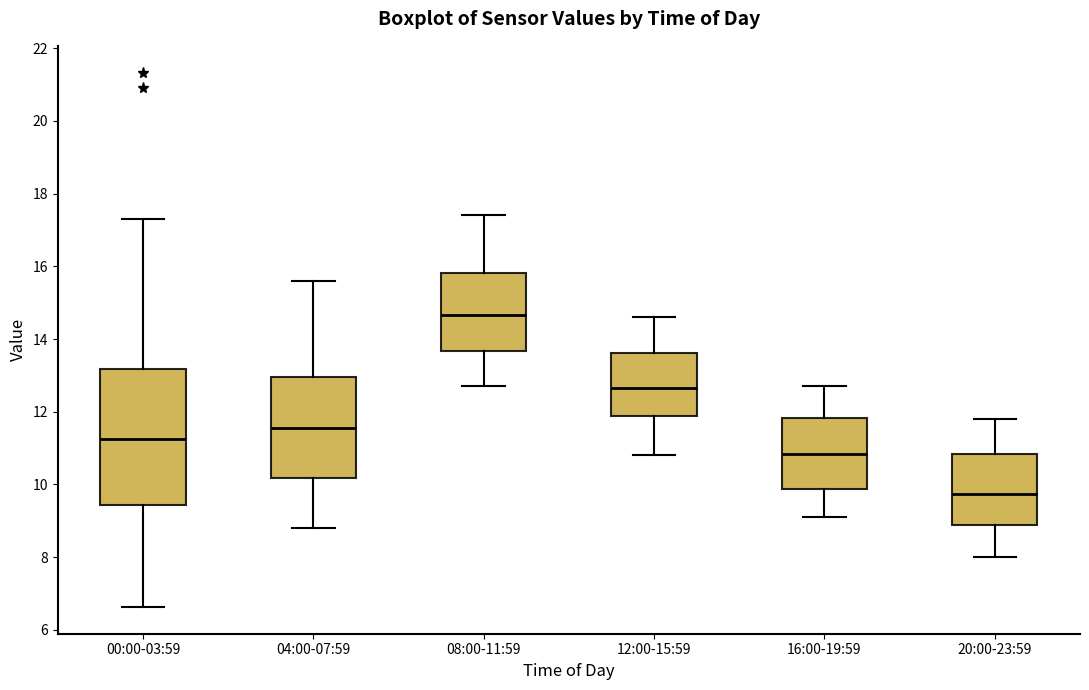

Comparing the boxes themselves (not the whiskers), which one is the tallest?

00:00-03:59